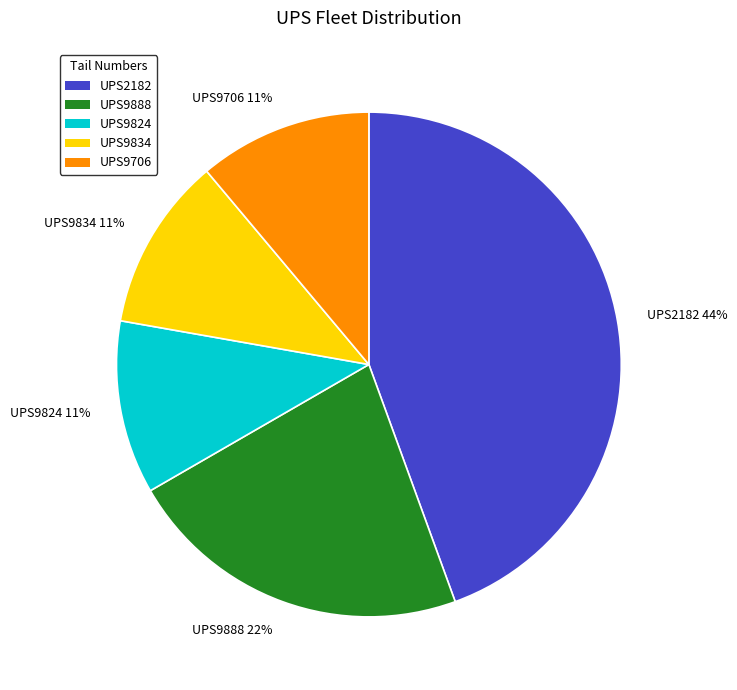

What is the ratio of the value at UPS9888 22% to the value at UPS9706 11%?

2.0